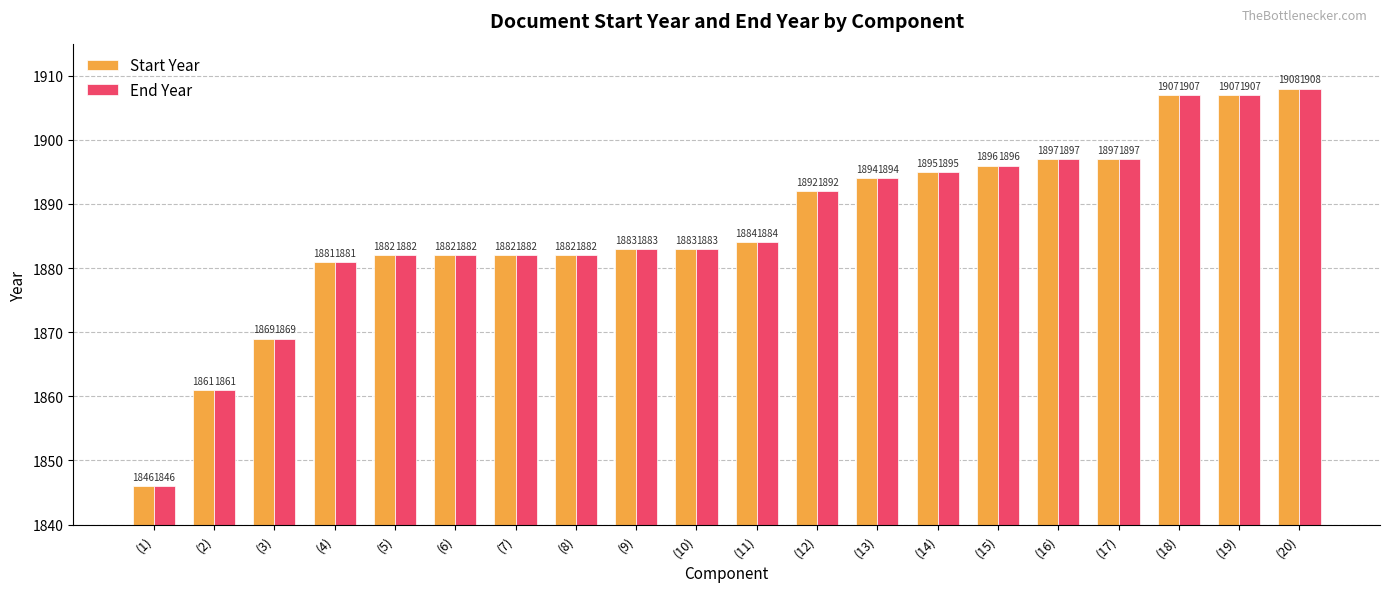

What is the approximate value of Start Year at (5), to the nearest 5?

1880